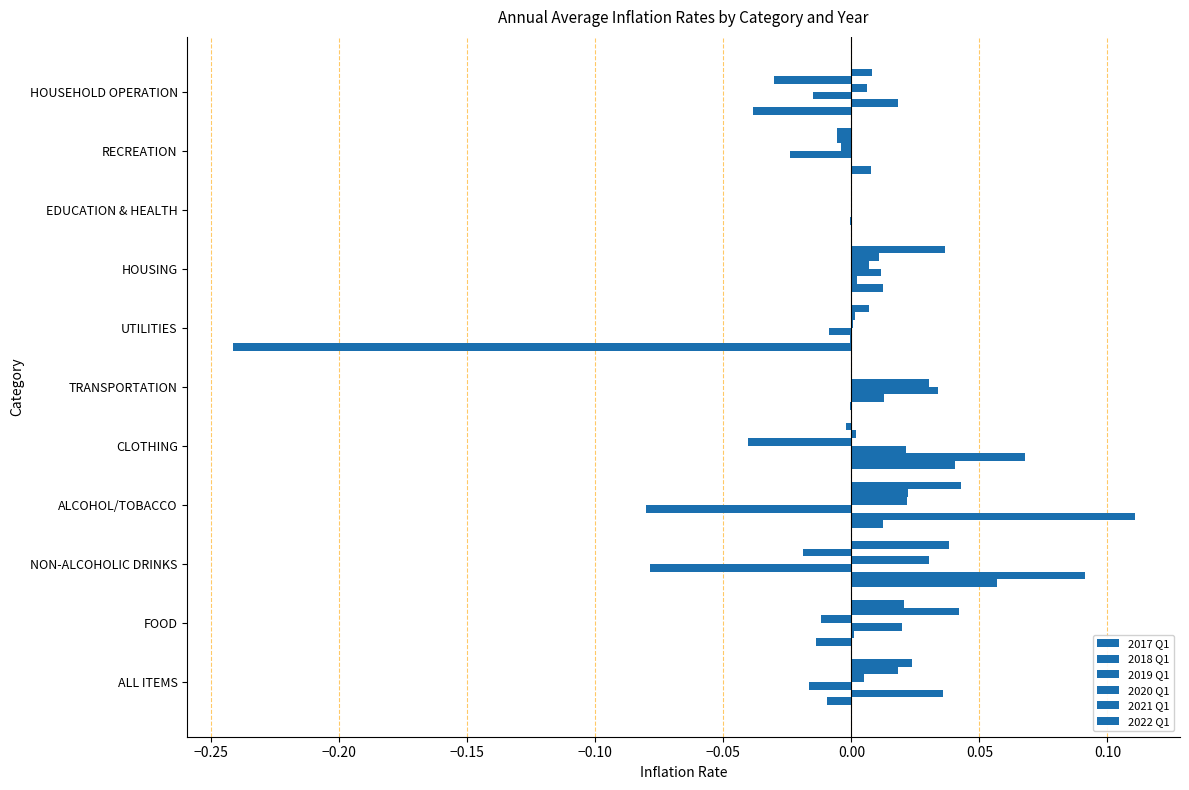

How many data points does each series have?

11